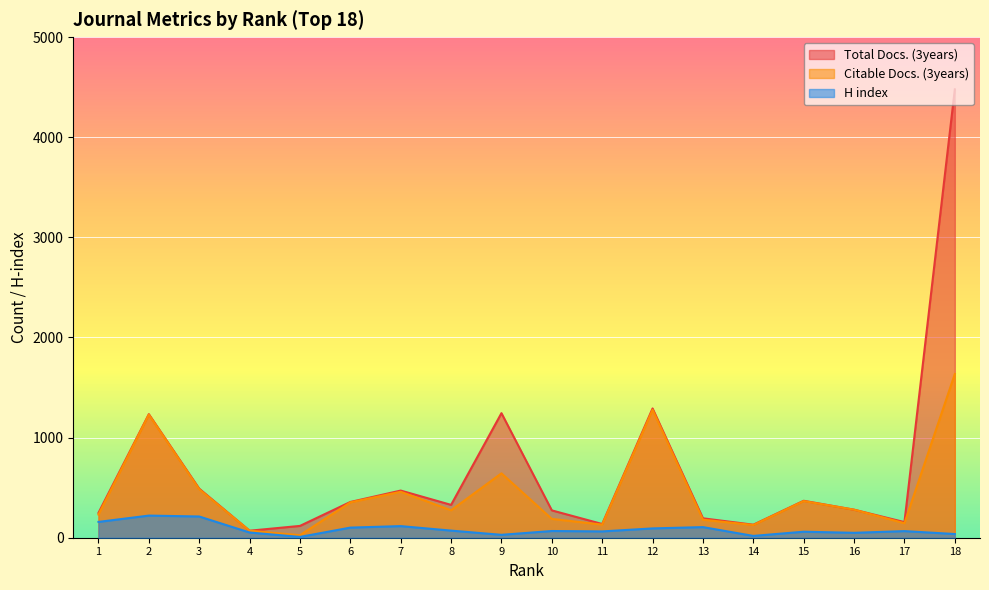

Rank the series by their maximum value, from highest to lowest.

Total Docs. (3years), Citable Docs. (3years), H index